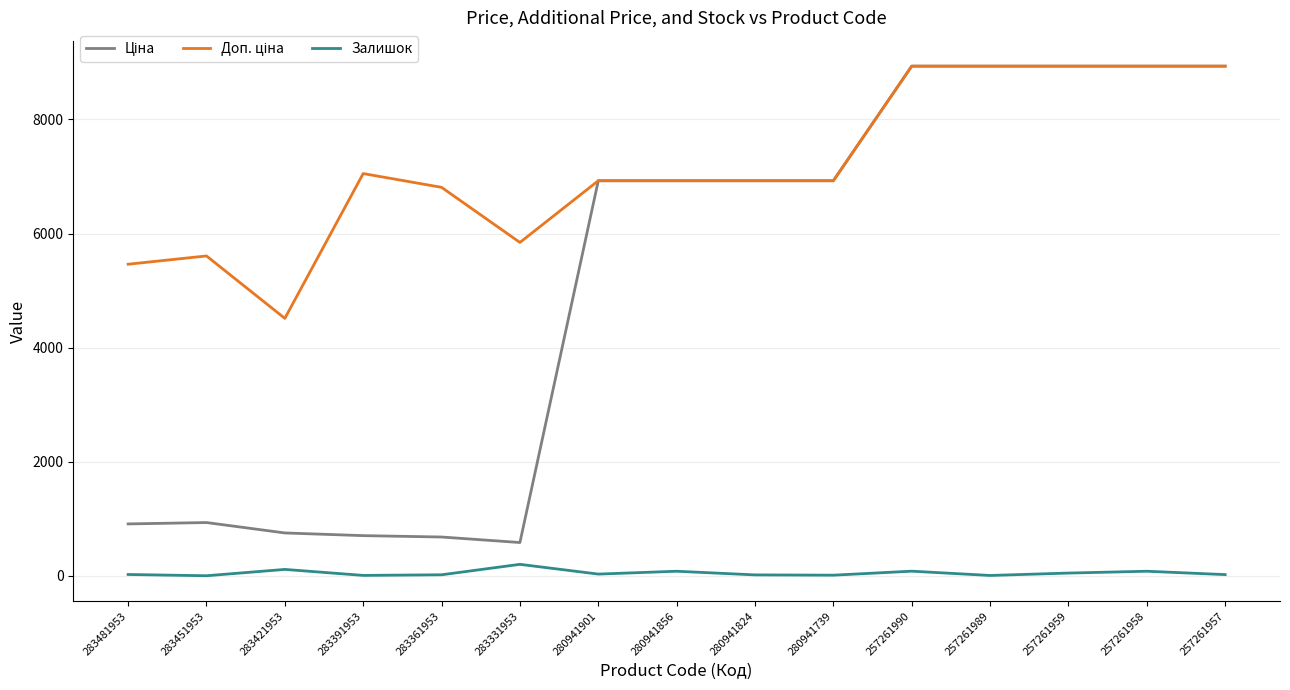

The Залишок series shows 81.0 at 257261958. True or false?

True